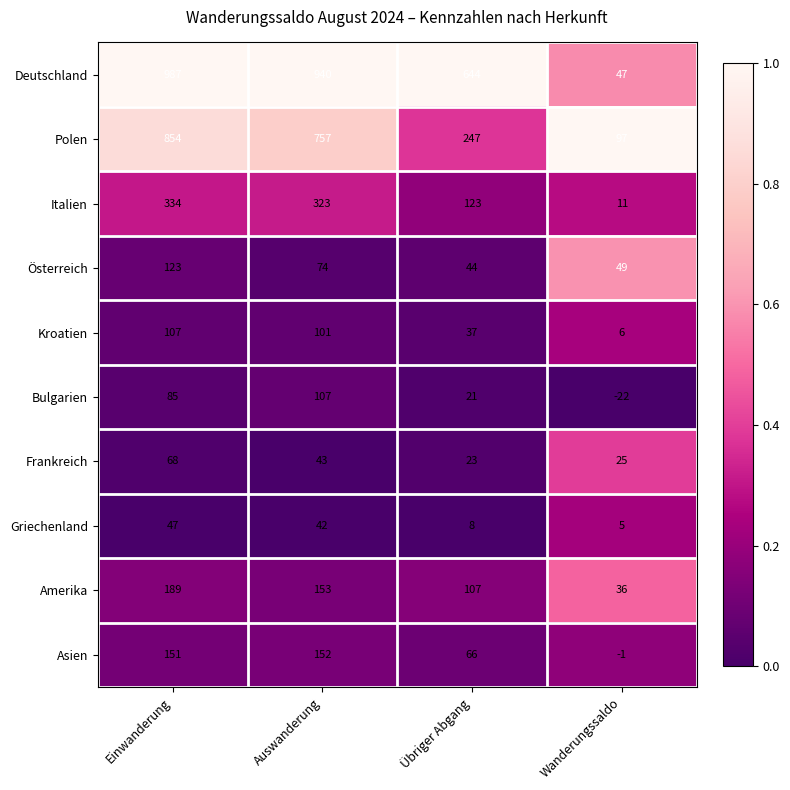

At how many categories does at least one series exceed 0?

4